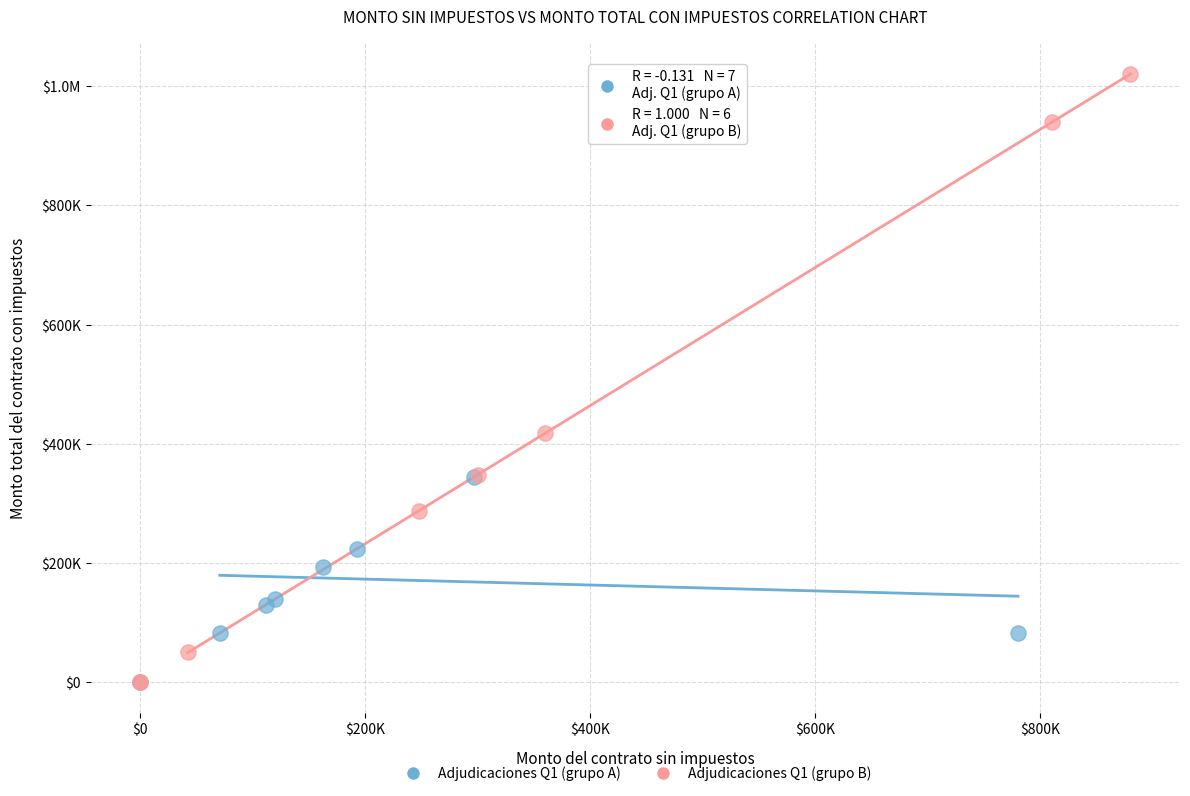

What are all the series names shown in the legend?

Adjudicaciones Q1 (grupo A), Adjudicaciones Q1 (grupo B)